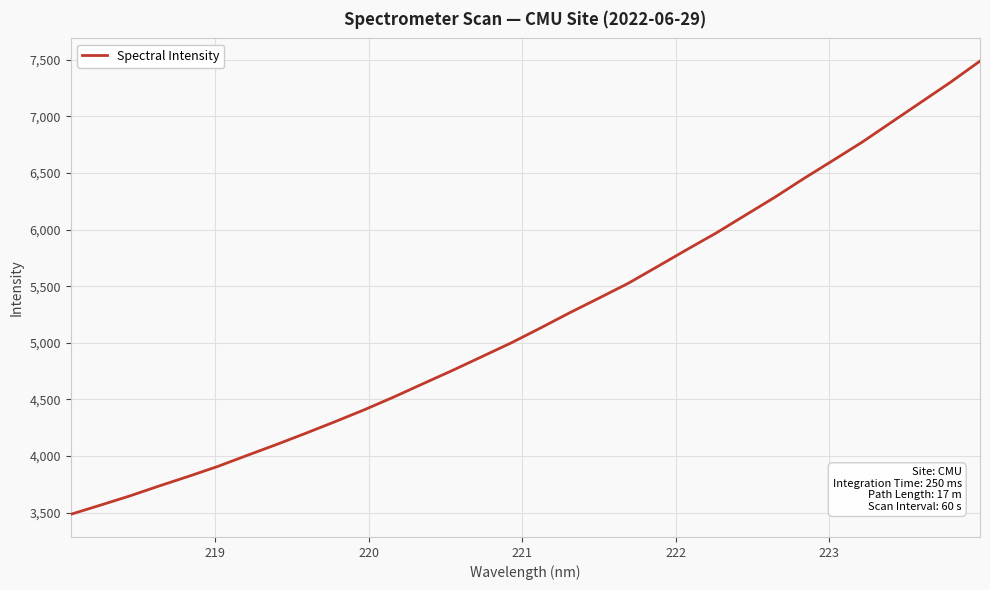

What is the difference between the maximum and minimum values?

4003.2